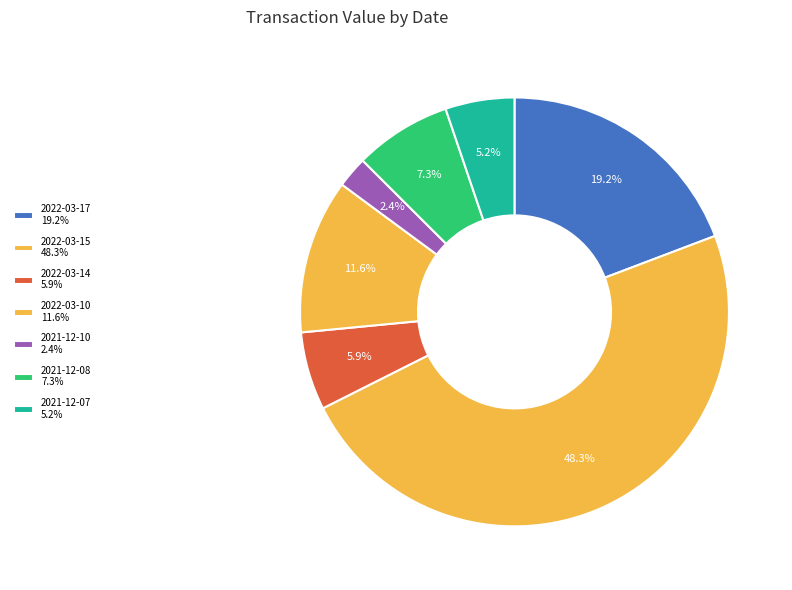

How many segments does this pie chart have?

7